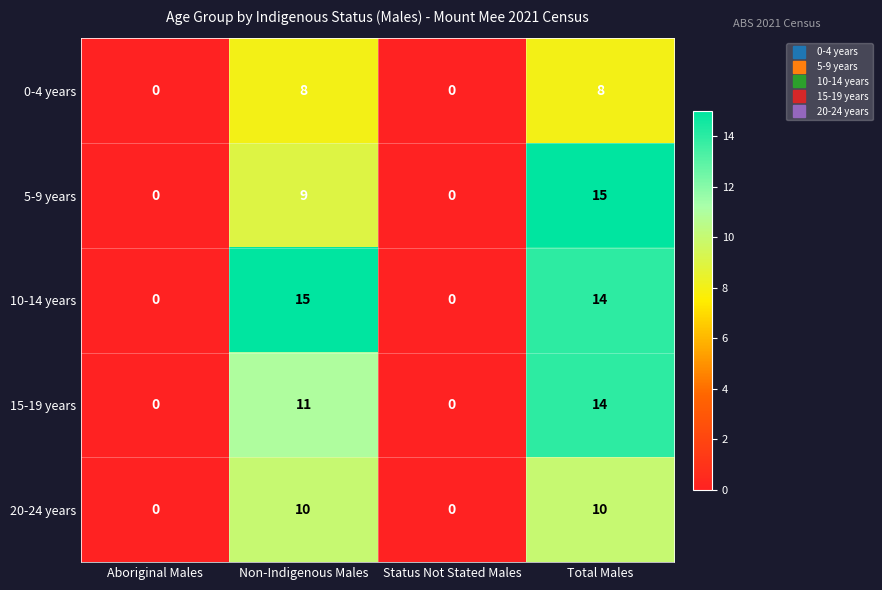

How many categories are shown in the chart?

4